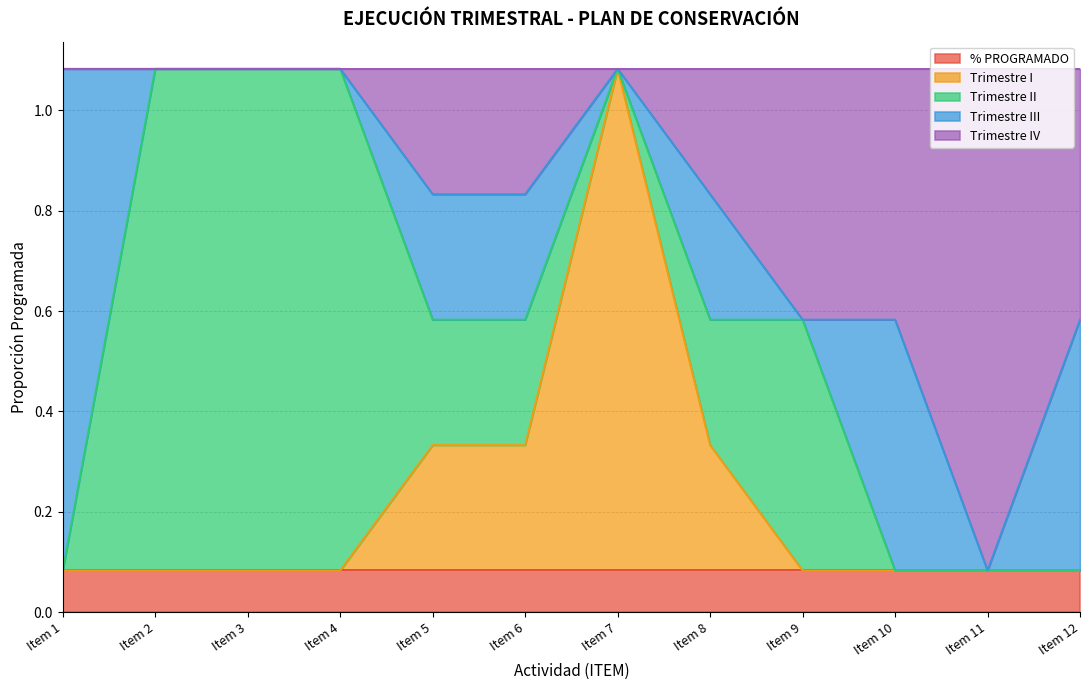

Is it true that Trimestre II equals 0.1 at Item 5?

False